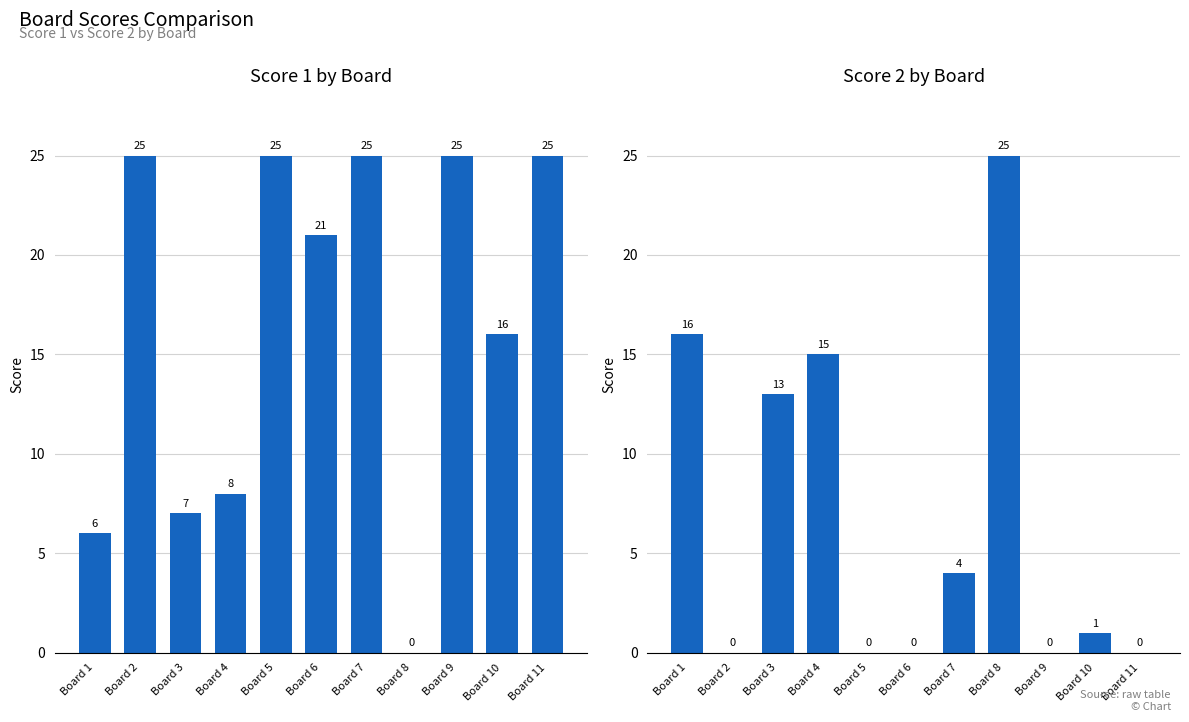

What is the sum of all Score 2 values?

74